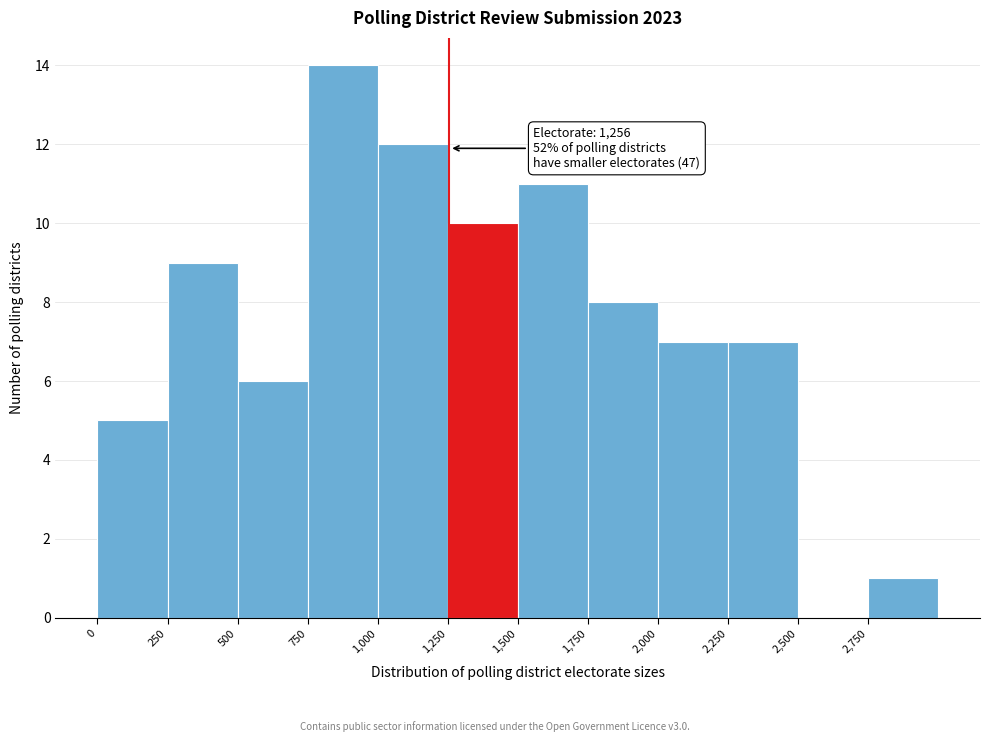

Over which range of the x-axis is the bar tallest?

750 to 1000